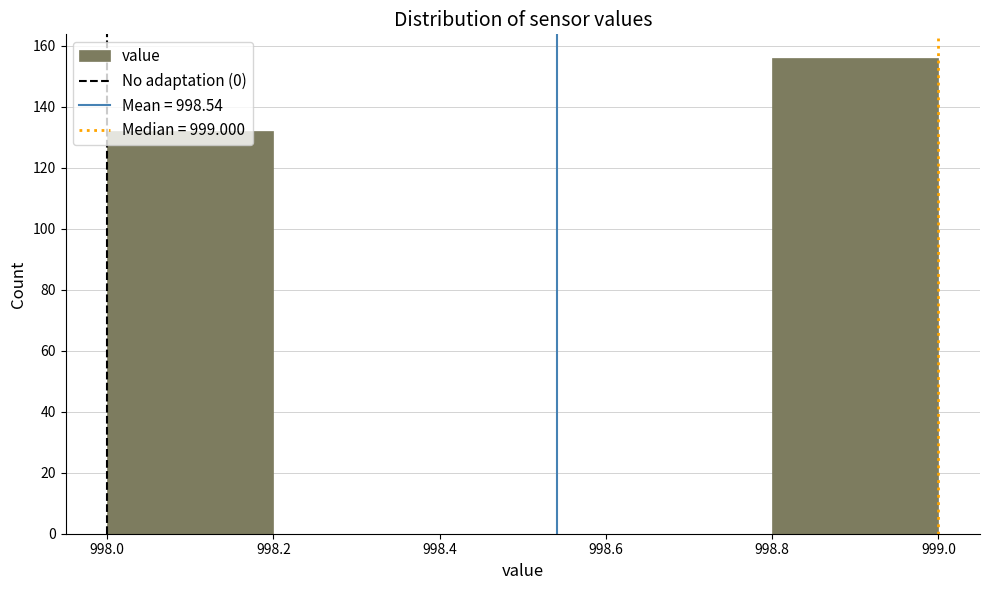

Reading left to right, list every bar in this chart as the range it spans on the x-axis followed by its height. The values are not printed on the chart, so give them approximately, as read against the axis.

998.0 to 998.2: 132
998.2 to 998.4: 0
998.4 to 998.6: 0
998.6 to 998.8: 0
998.8 to 999.0: 156